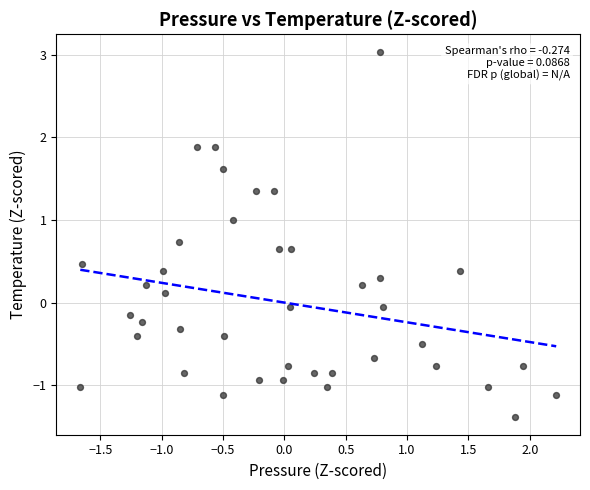

What is the range of Y values (max minus min)?

4.4